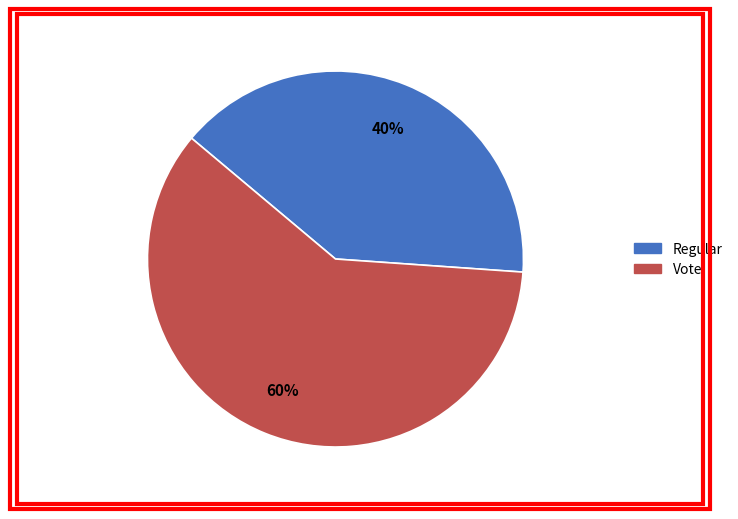

Count the number of slices in the pie.

2